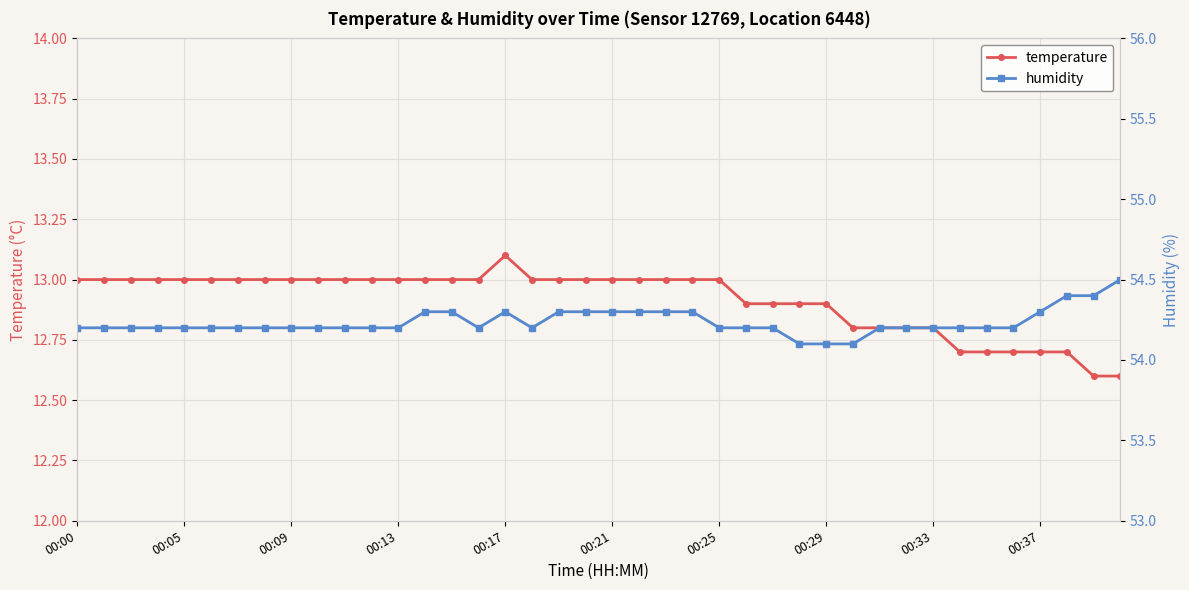

Where is the first local minimum for humidity?

15